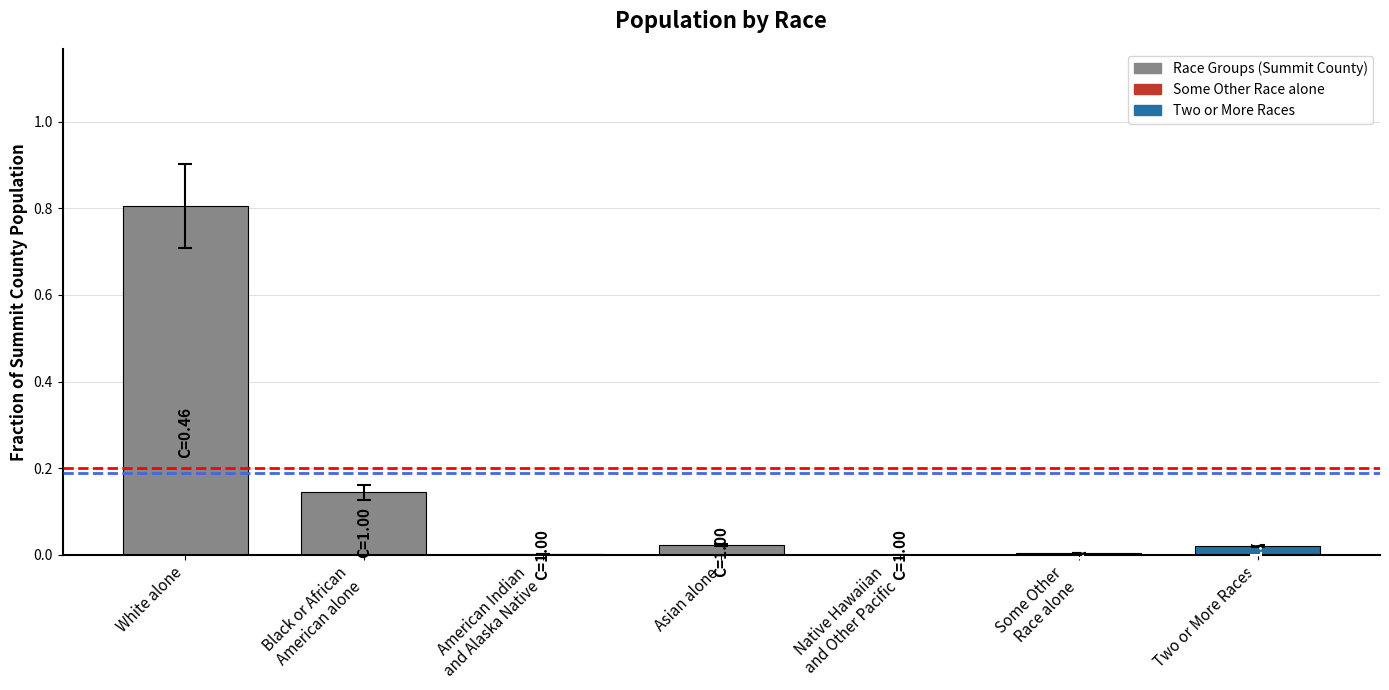

At which category is the sum across all series the highest?

White alone